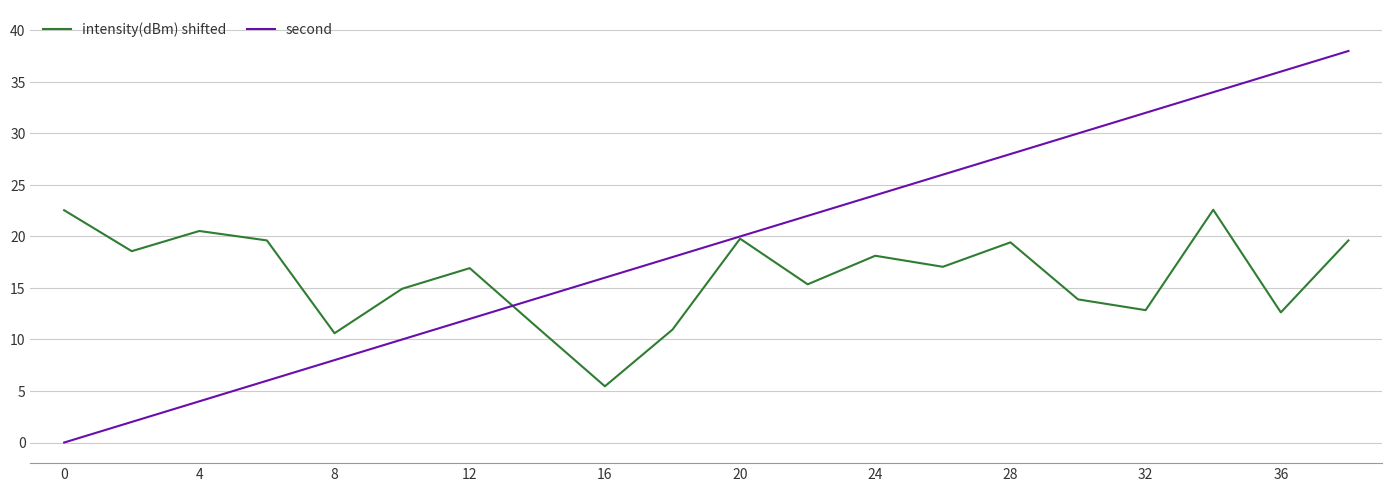

Does the chart display data point markers on the line(s)?

No